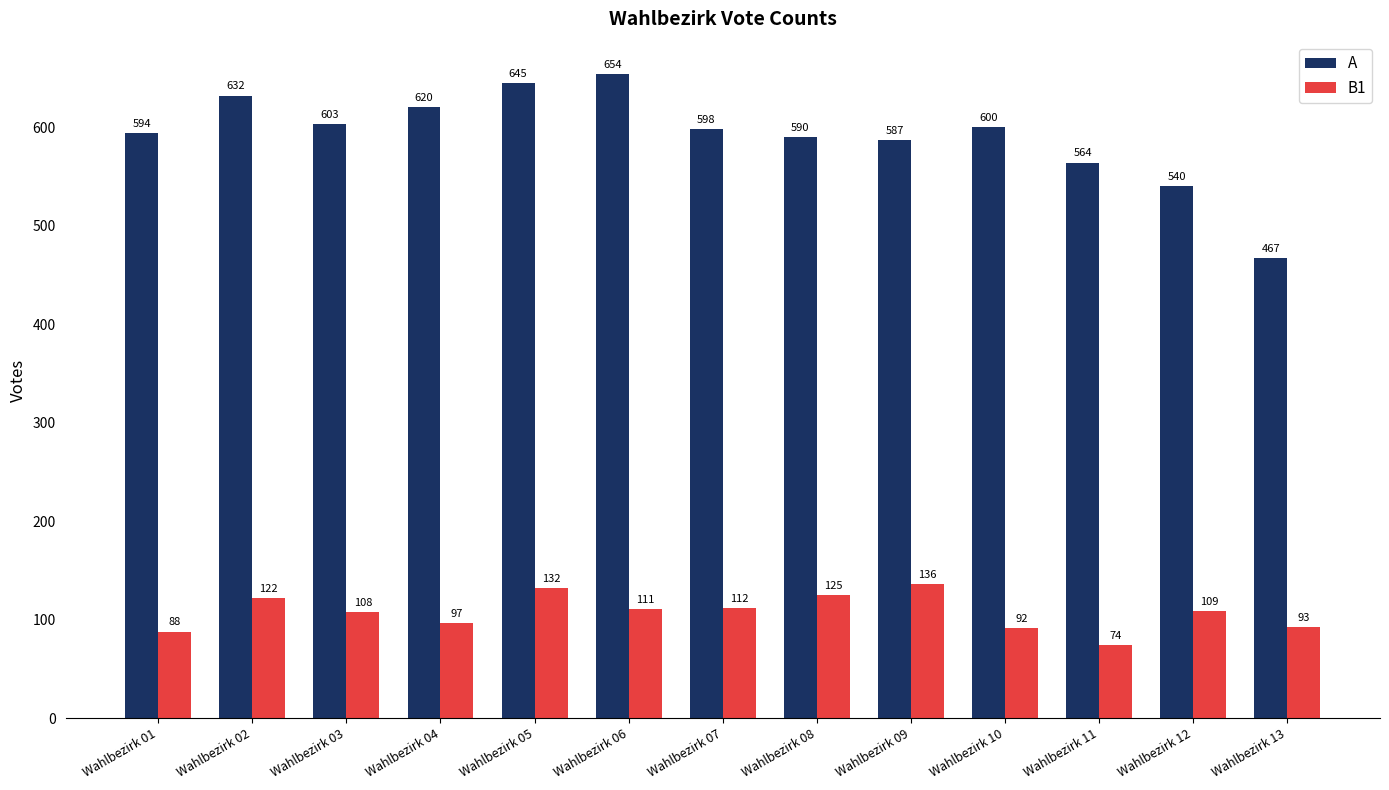

What is the value of the A bar at the 9th from the left?

587